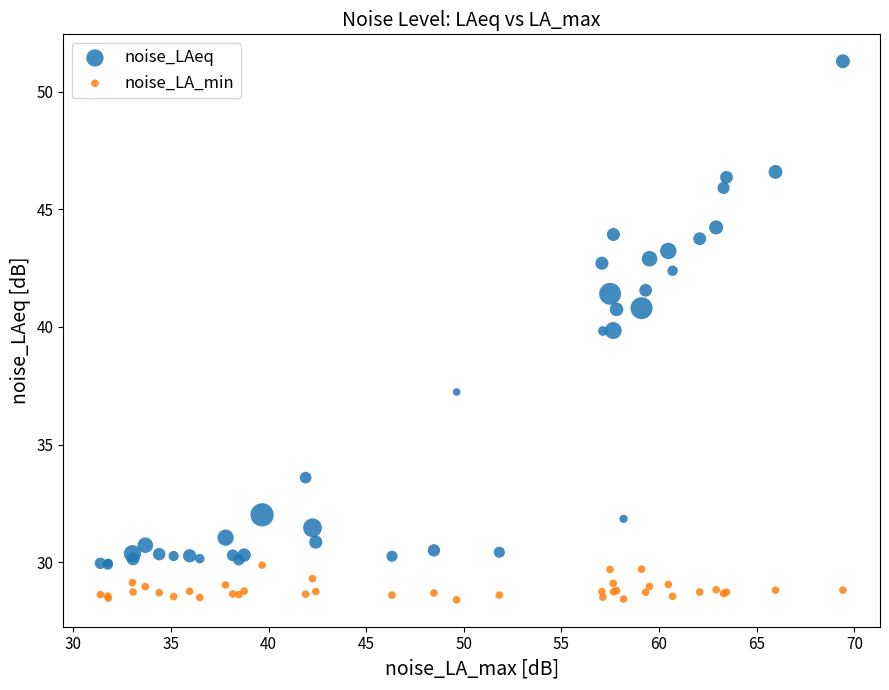

What are all the series names shown in the legend?

noise_LAeq, noise_LA_min